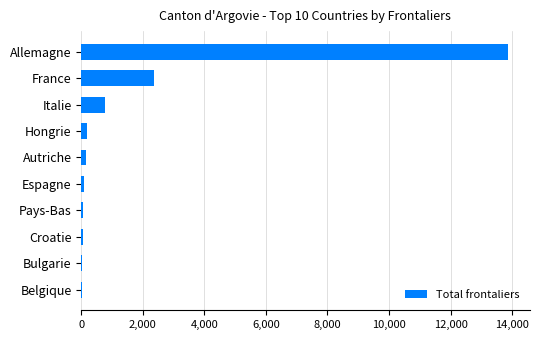

At which label is the value closest to 6945?

France